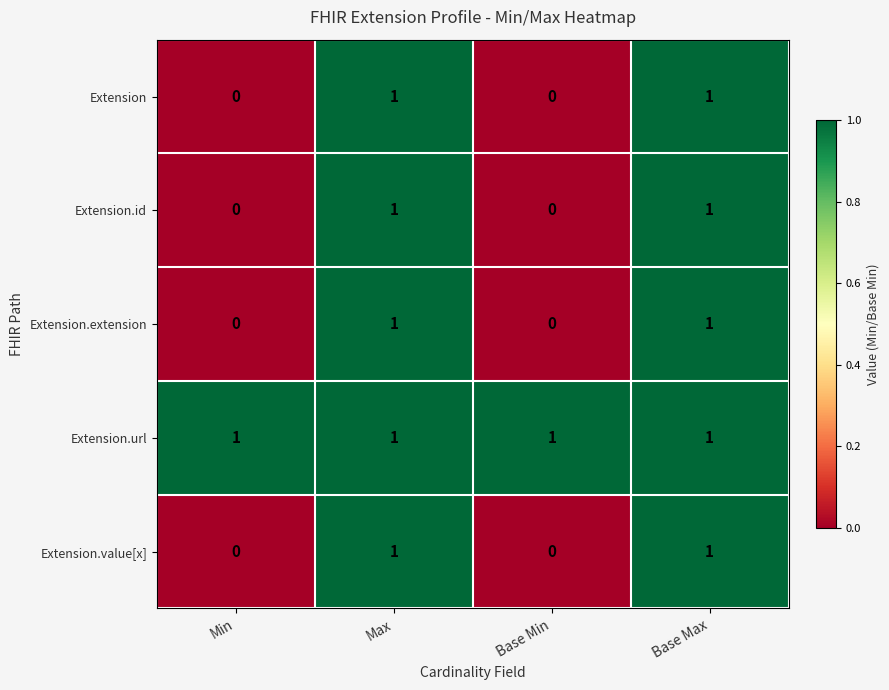

Which series has the largest total across all categories?

Extension.url